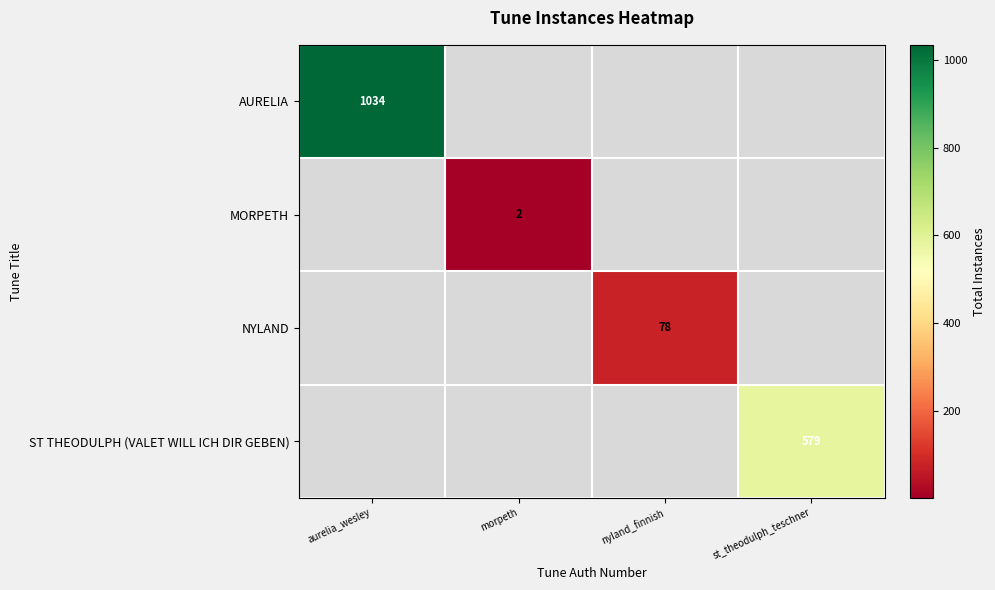

Is it true that ST THEODULPH (VALET WILL ICH DIR GEBEN) equals 579 at st_theodulph_teschner?

True